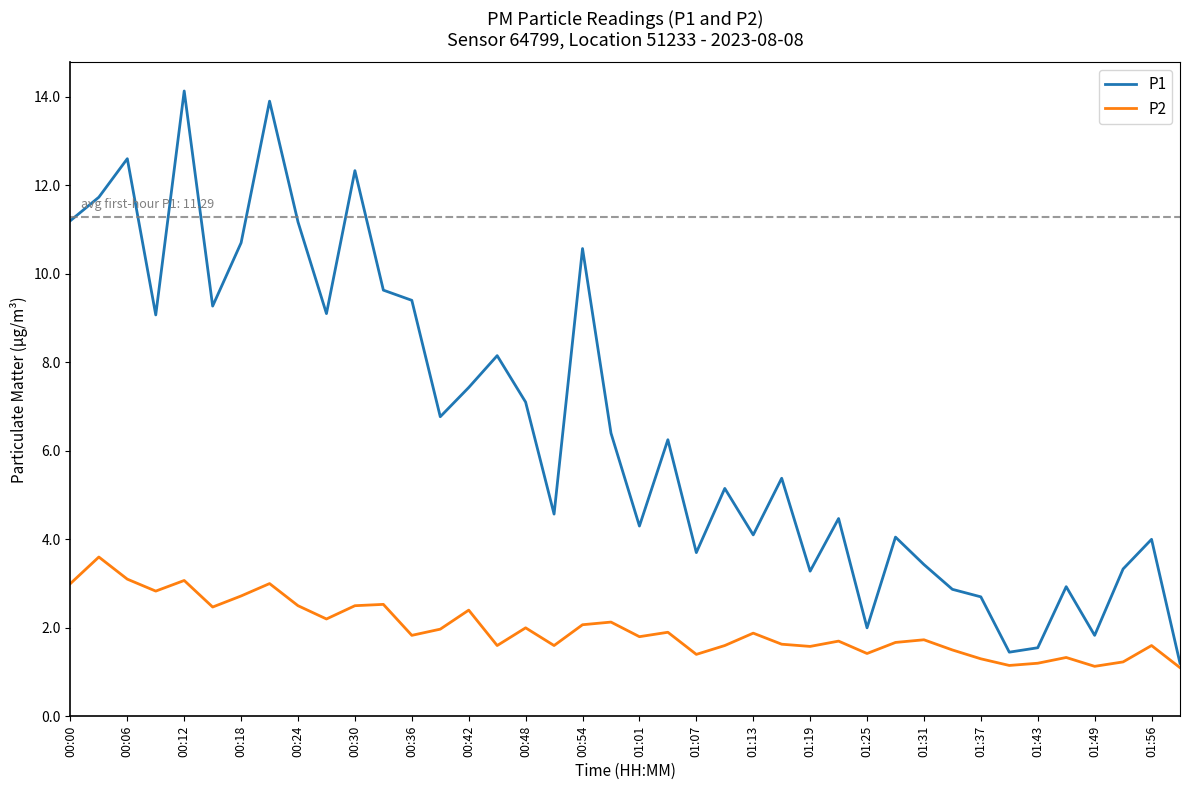

At how many categories does at least one series exceed 13?

2